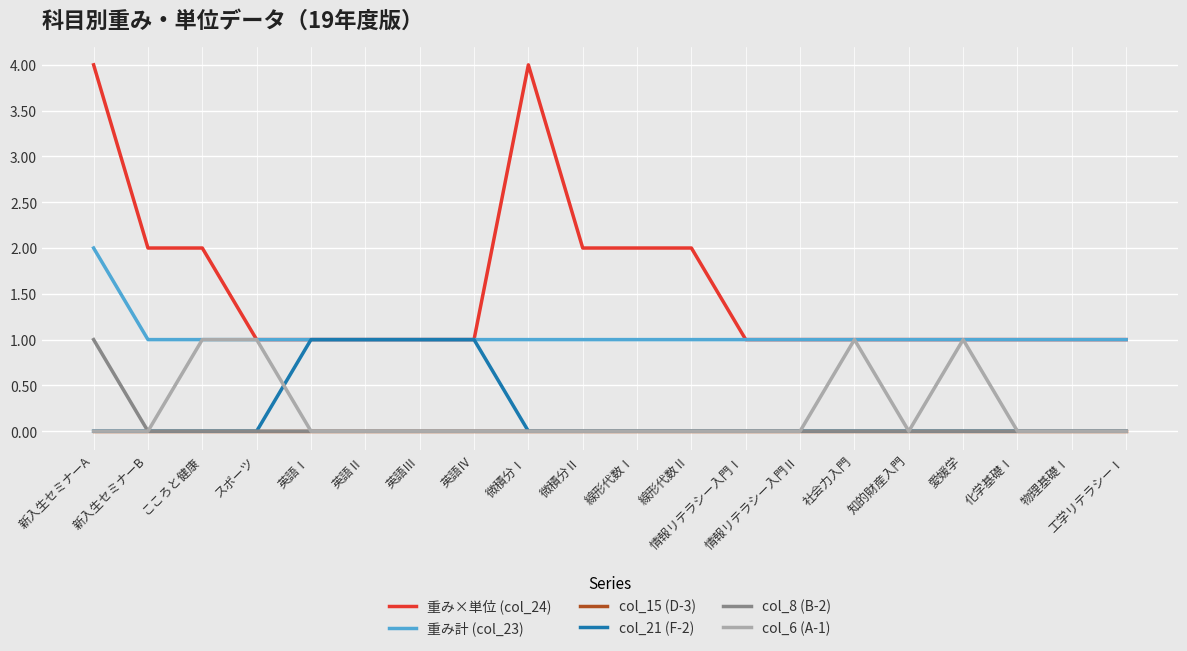

The col_6 (A-1) series shows 0 at 物理基礎Ⅰ. True or false?

True